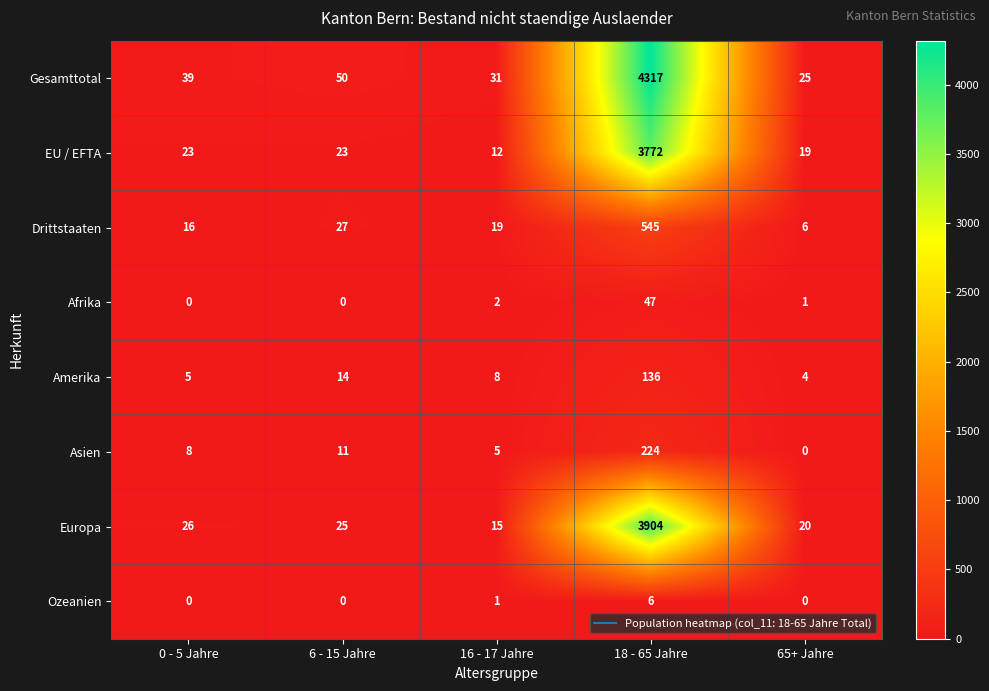

True or false: Gesamttotal has a value of 25 at 65+ Jahre.

True